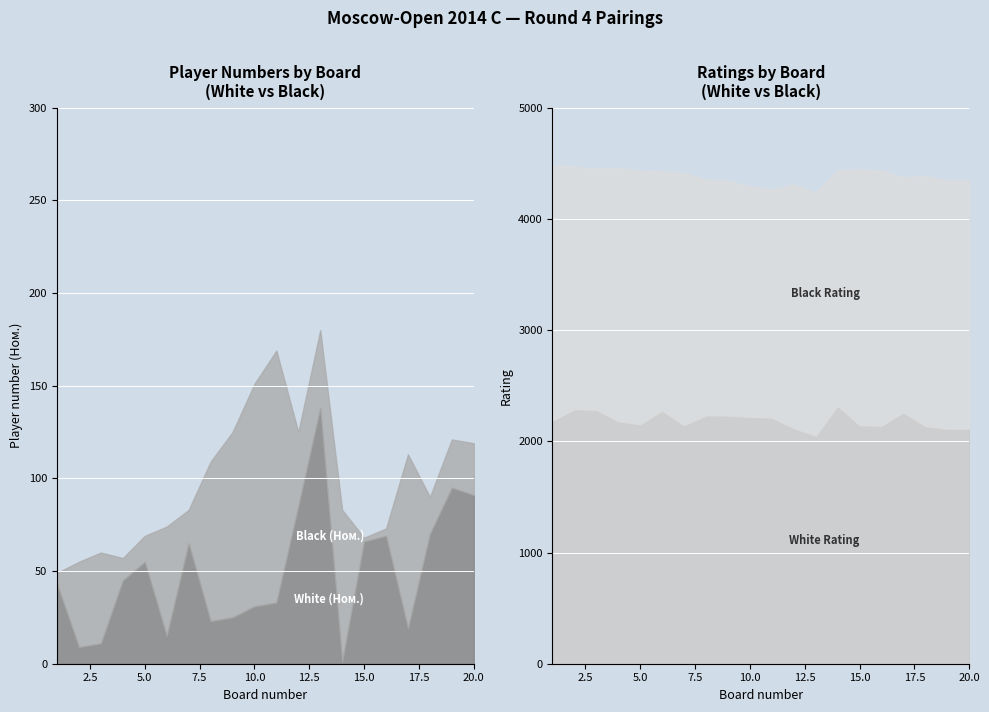

Where is the first local minimum for White Rating?

5